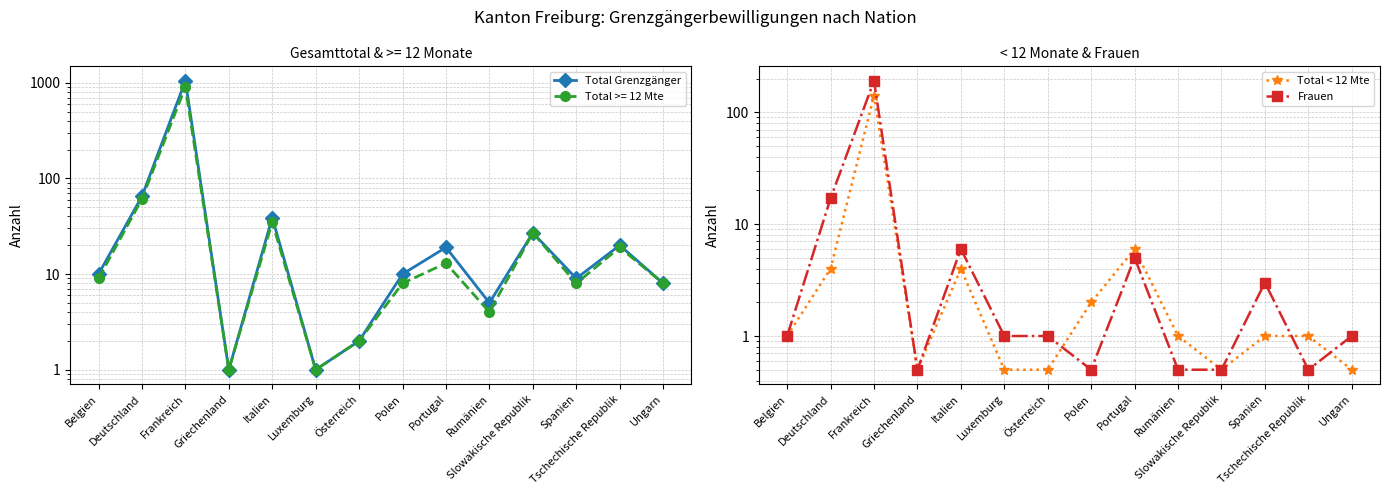

True or false: Frauen has more than 2 interior local peaks.

True